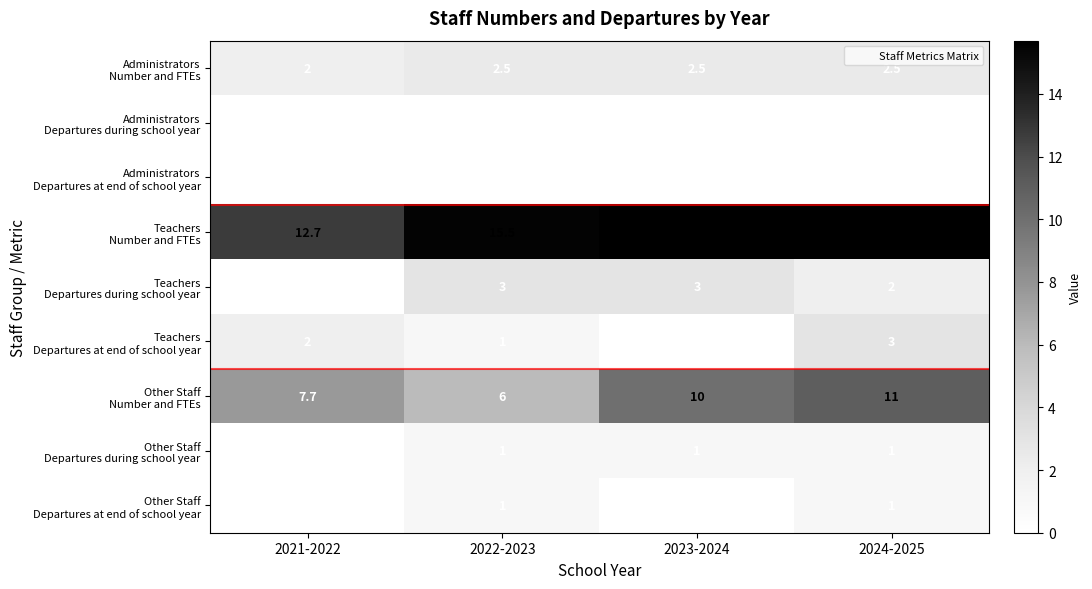

At how many categories does at least one series exceed 0?

4